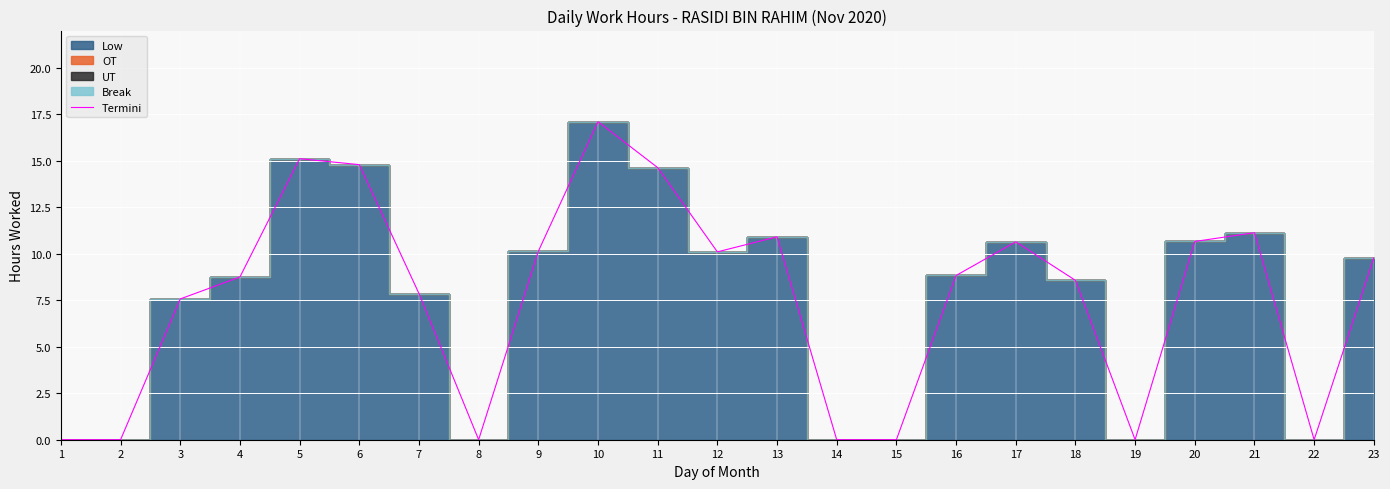

True or false: Termini has a value of 4.9 at 18.

False